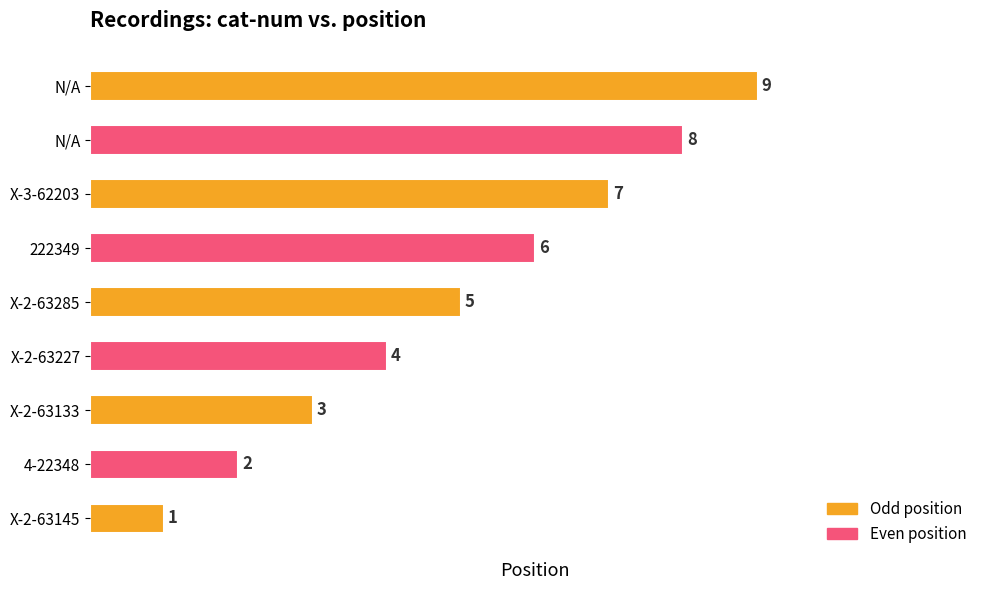

How many bars are there in total?

9